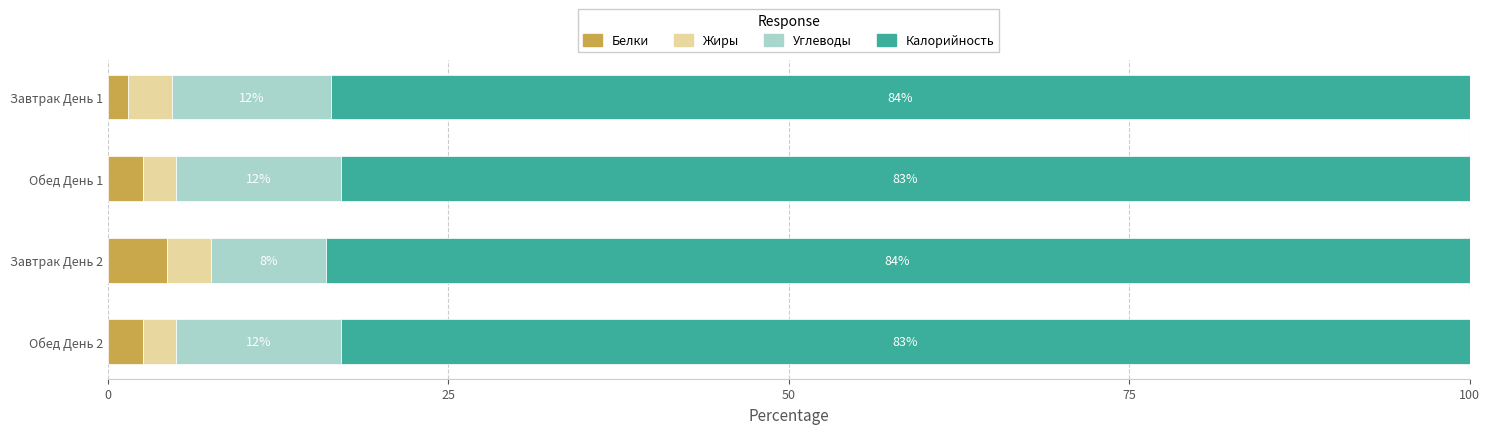

At which label does Белки reach its minimum?

Завтрак День 1